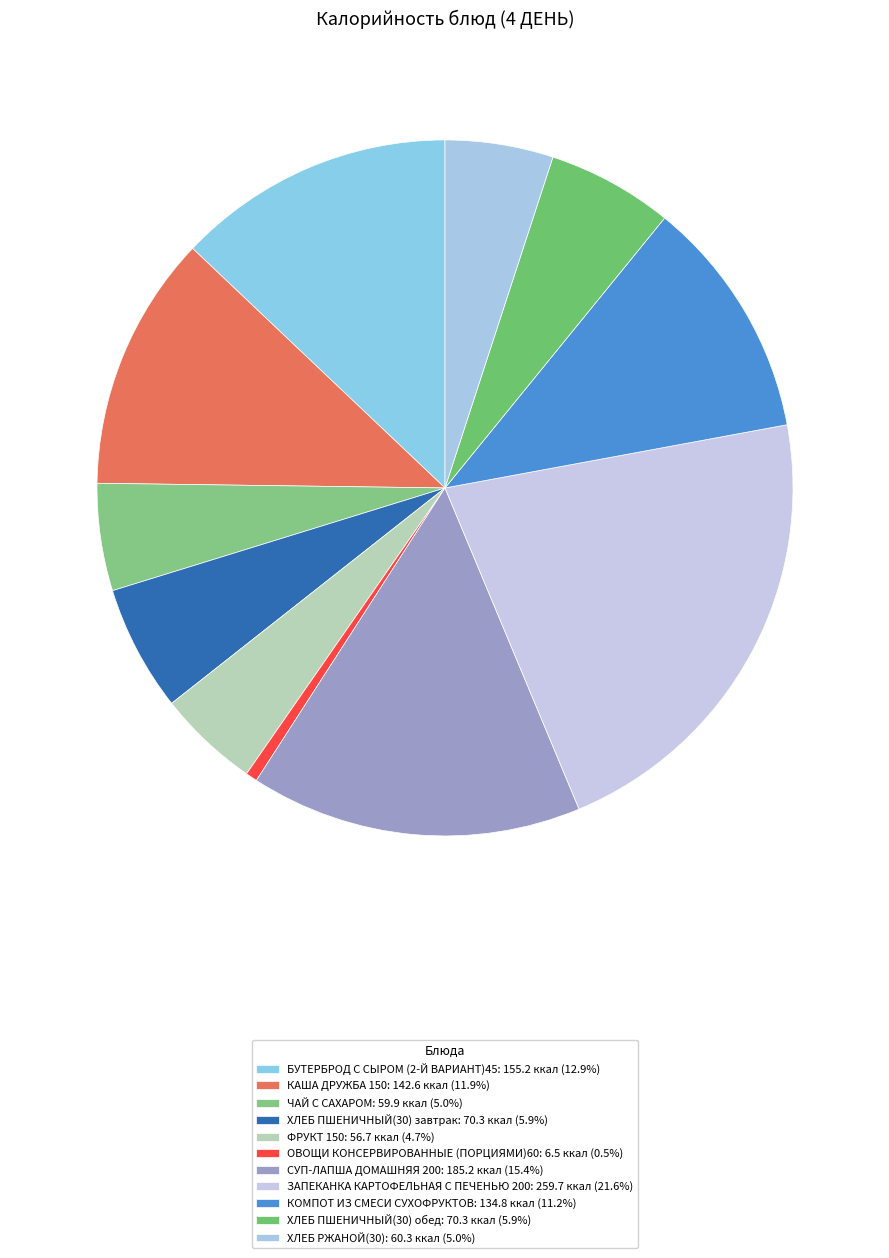

Is ХЛЕБ ПШЕНИЧНЫЙ(30) завтрак the majority of the pie?

No